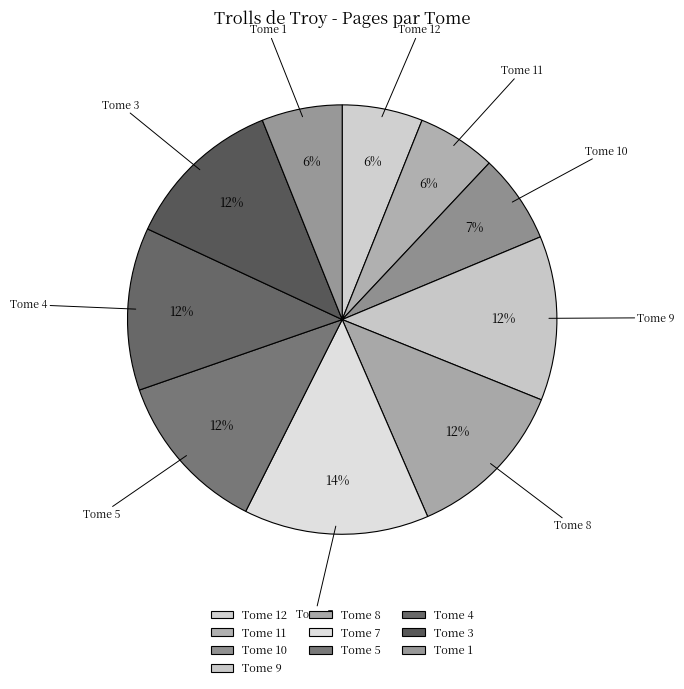

Do Tome 3 and Tome 10 together represent more than half of the pie?

No